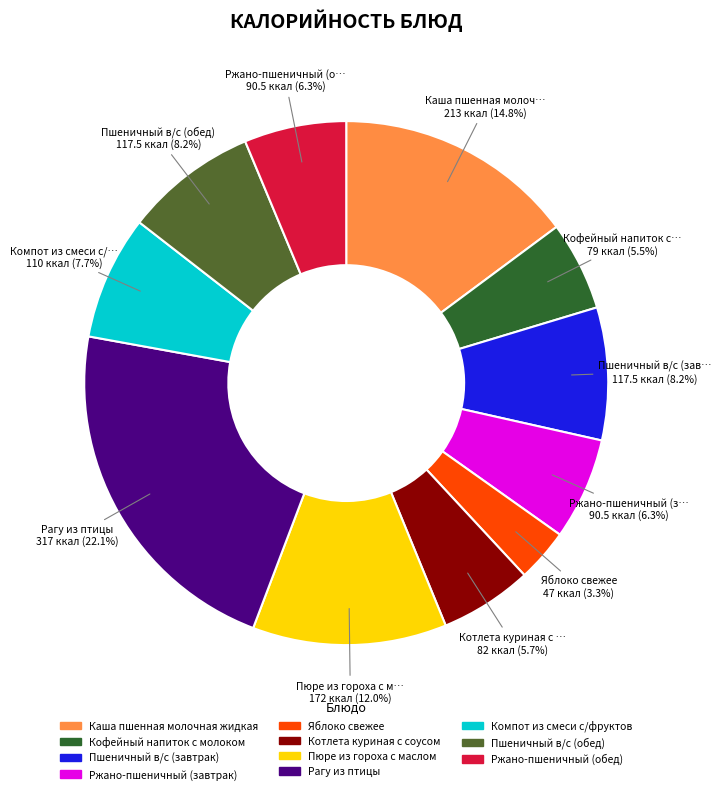

Between Ржано-пшеничный (обед) and Пюре из гороха с маслом, which is larger?

Пюре из гороха с маслом